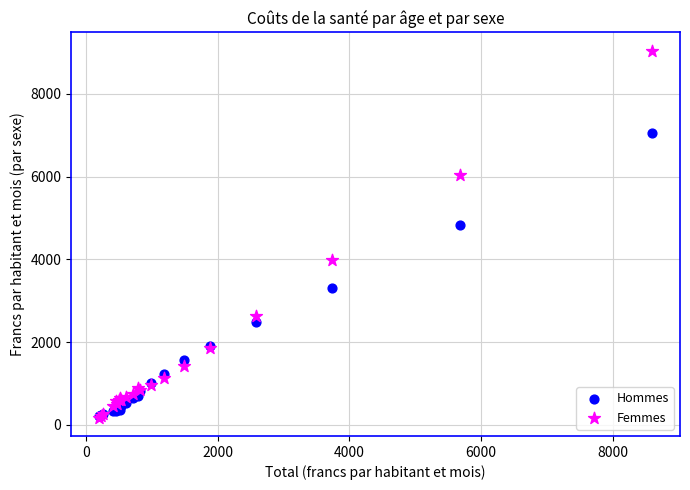

Which series has the largest Y range (max minus min)?

Femmes